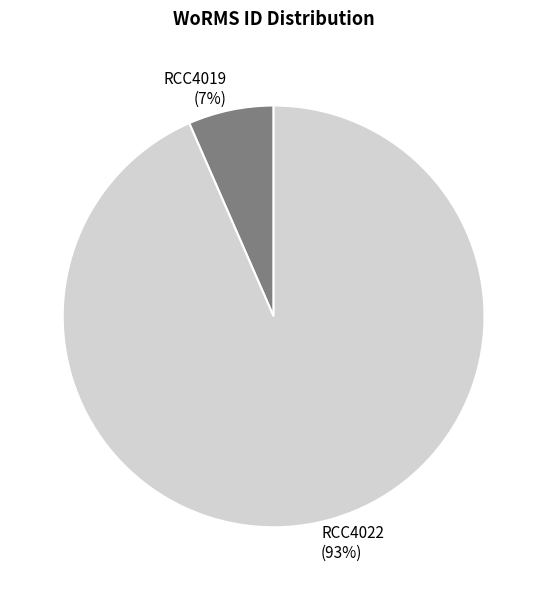

Which slice is the smallest?

RCC4019